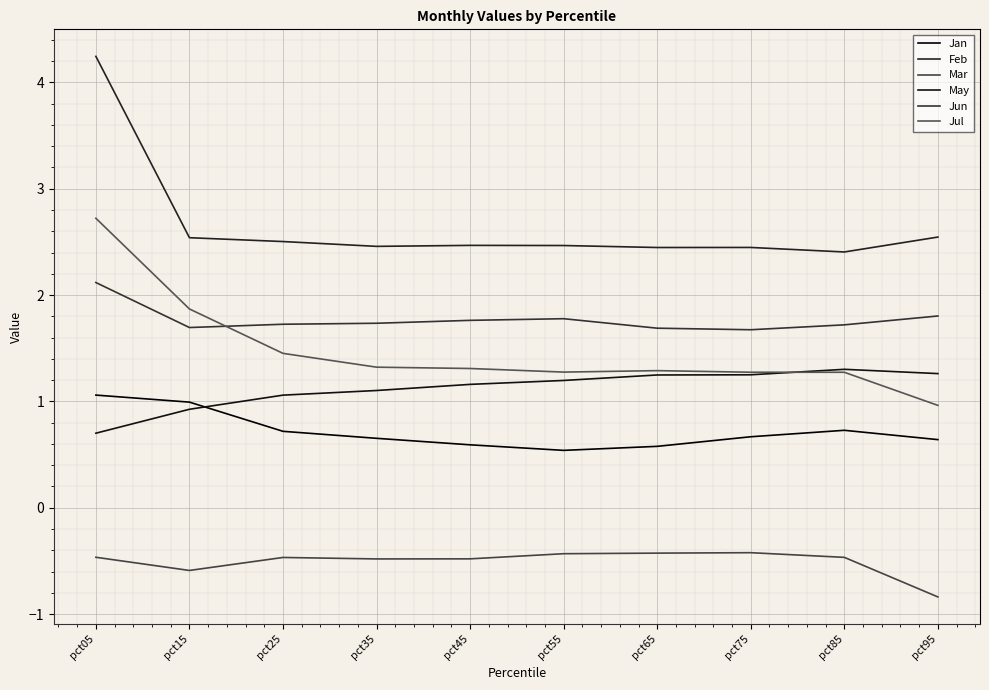

True or false: Jun has more than 0 points higher than both neighbors.

True